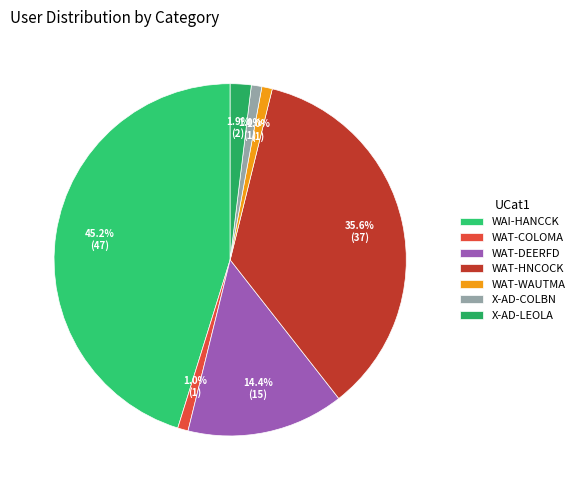

Does WAT-DEERFD account for over 50% of the chart?

No